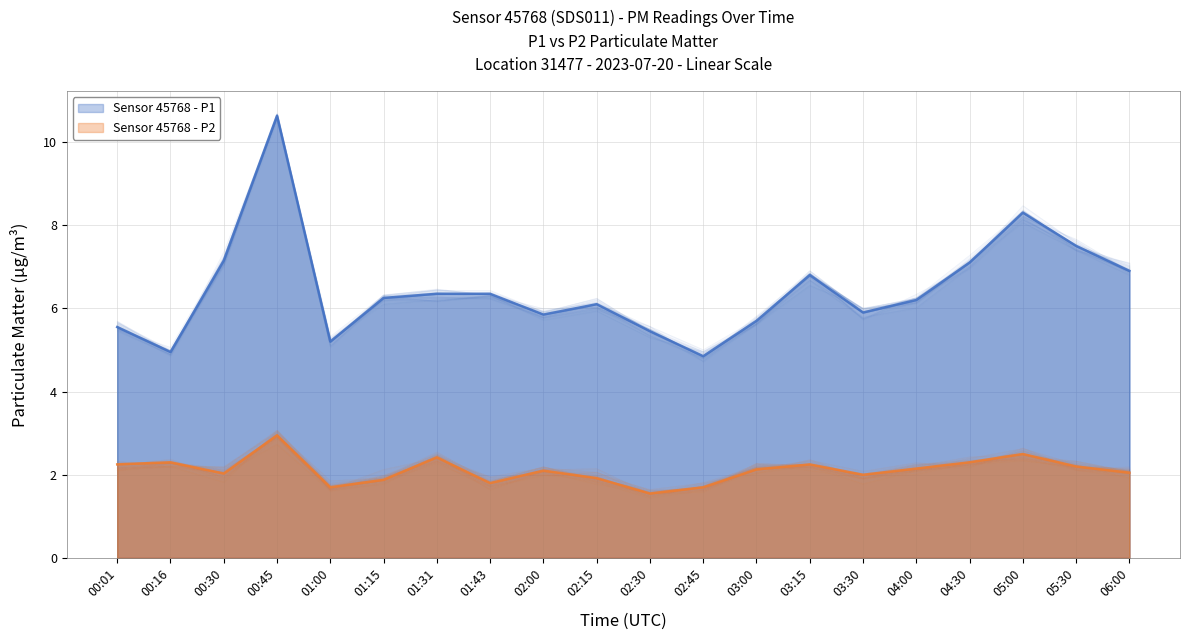

What position from the right is 02:00?

12